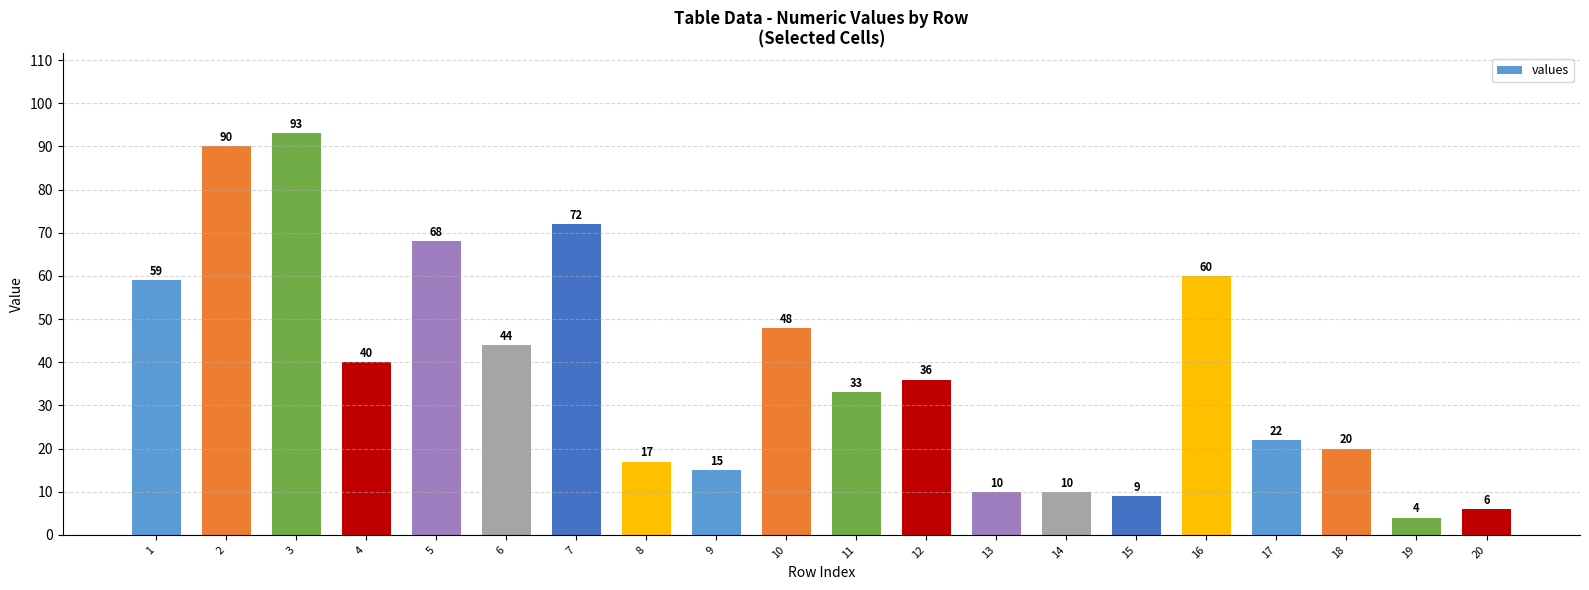

Which has a higher value, 7 or 5?

7